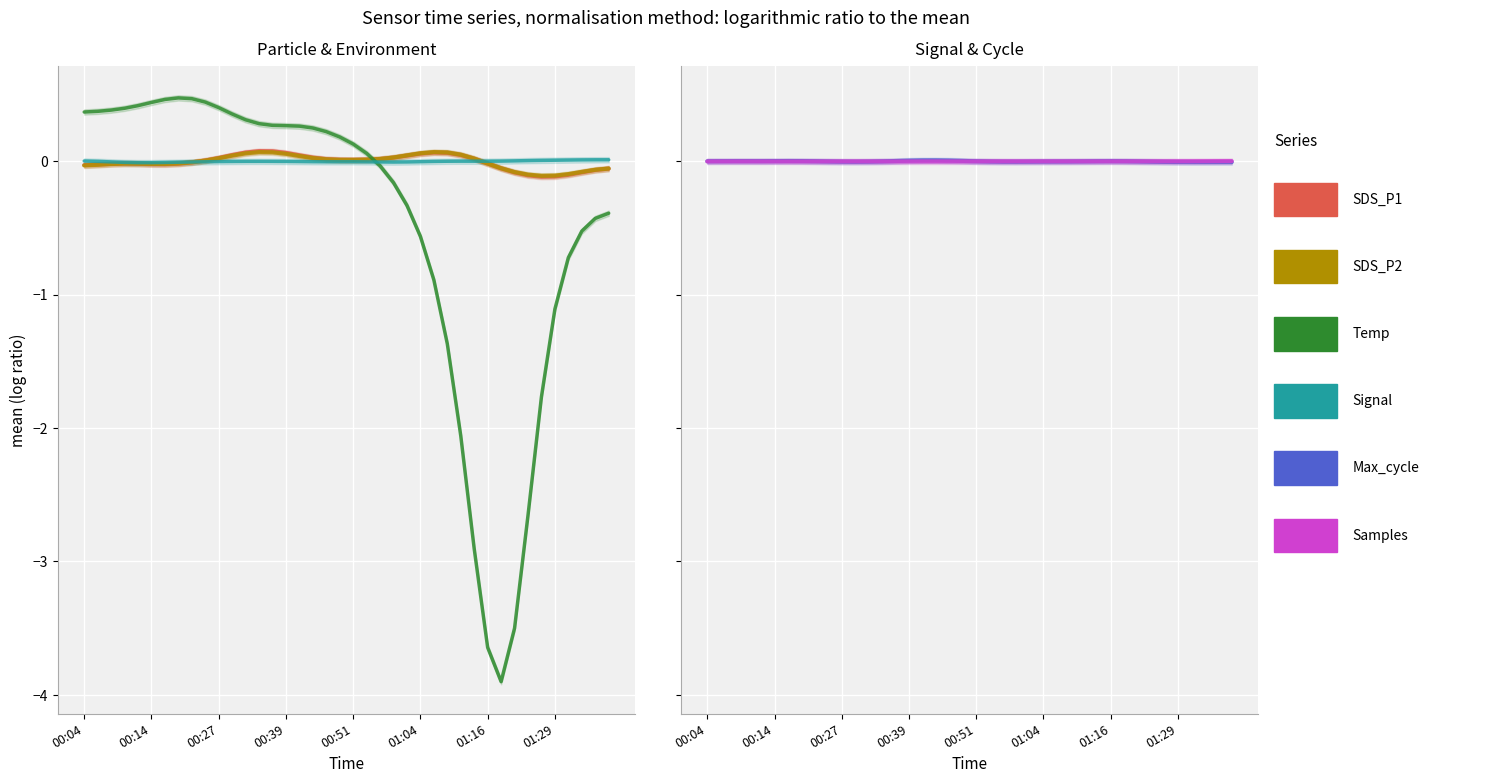

Is it true that Max_cycle equals 0.0 at 00:04?

False